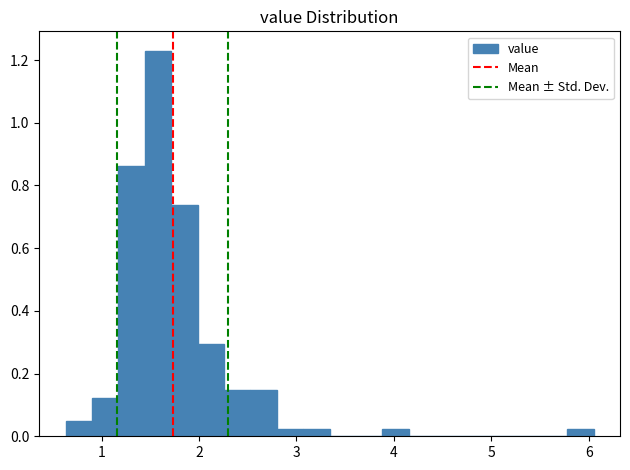

Read against the x-axis, roughly where is the centre of the tallest bar?

1.6